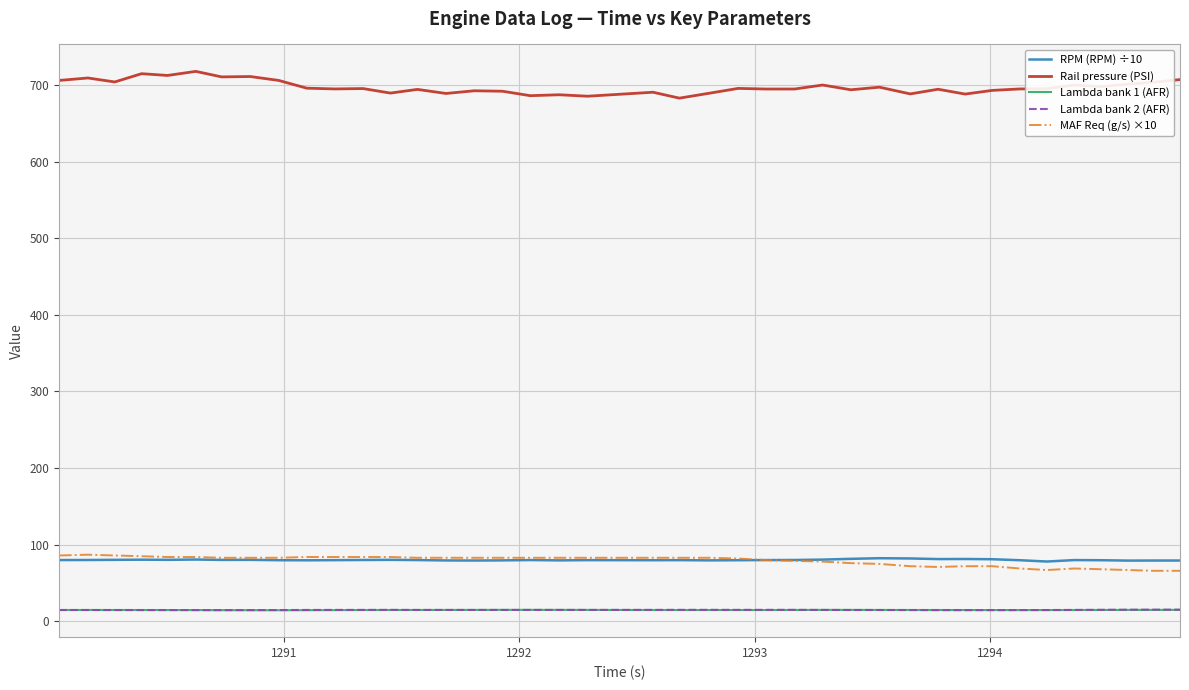

Does the chart have visible grid lines?

Yes